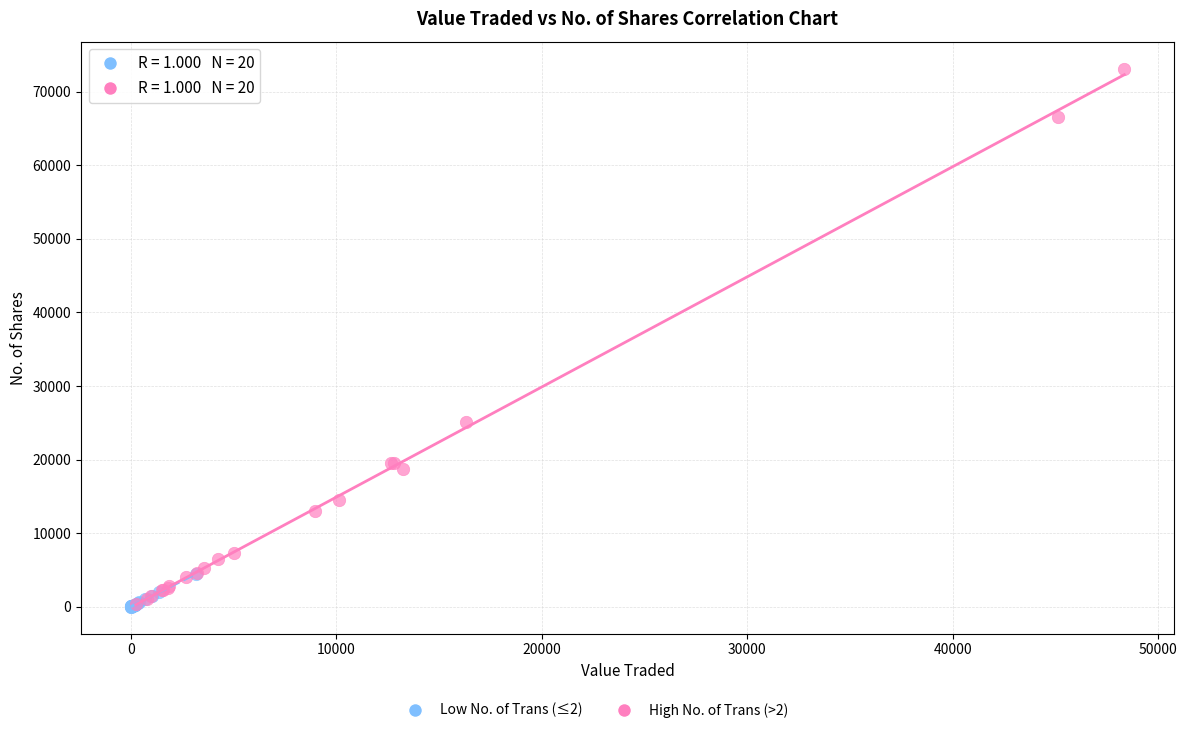

Which series has the widest spread of Y values?

High No. of Trans (>2)